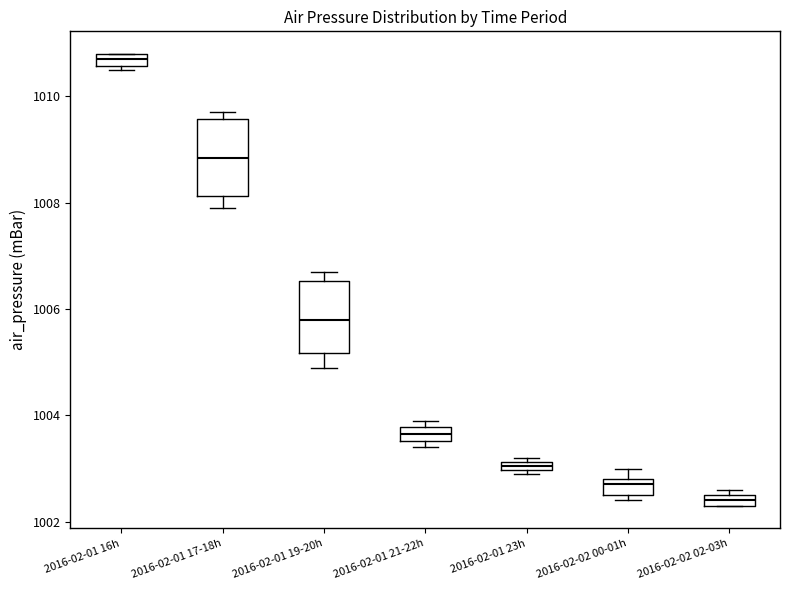

Which box's median line is the lowest?

2016-02-02 02-03h